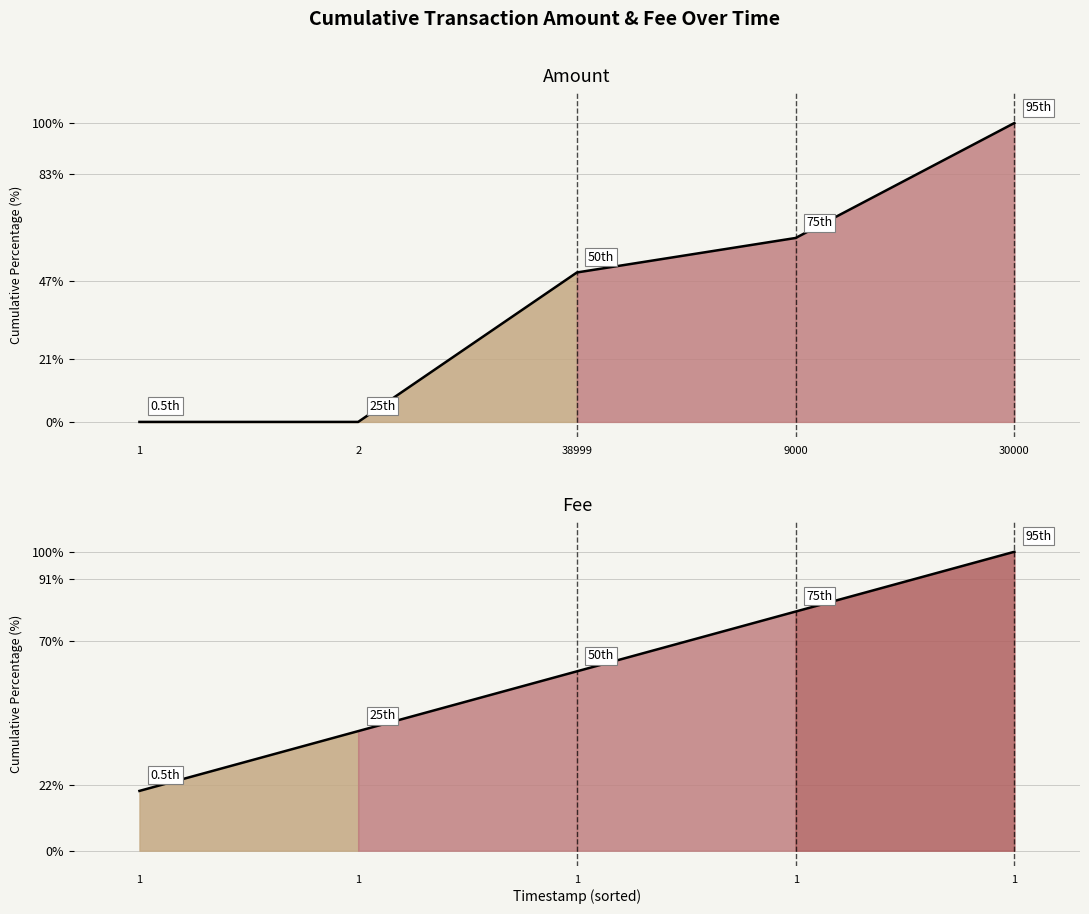

True or false: Cumulative Fee % has a value of 35.3 at 2.

False